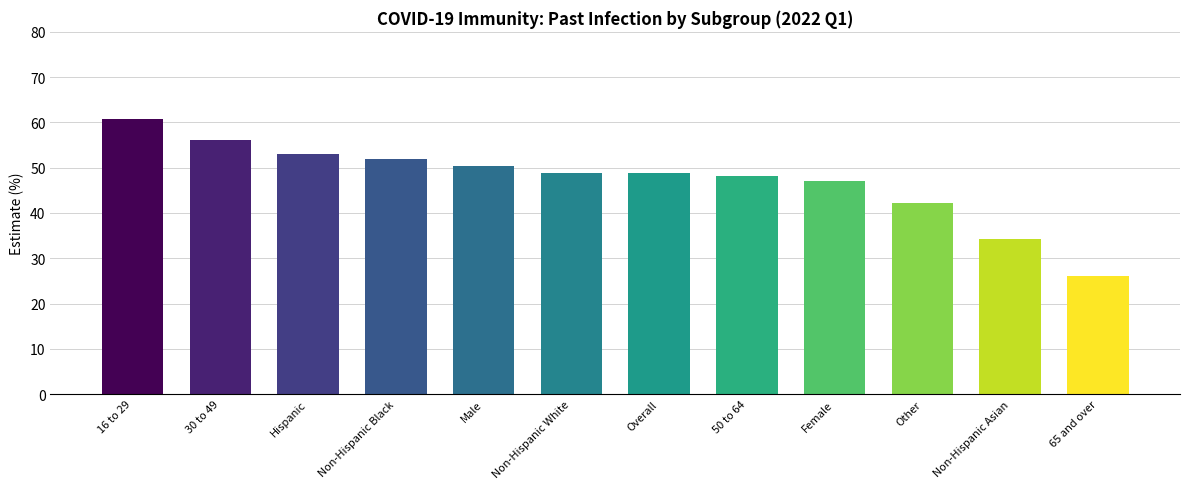

Where does the data first go above 48?

16 to 29